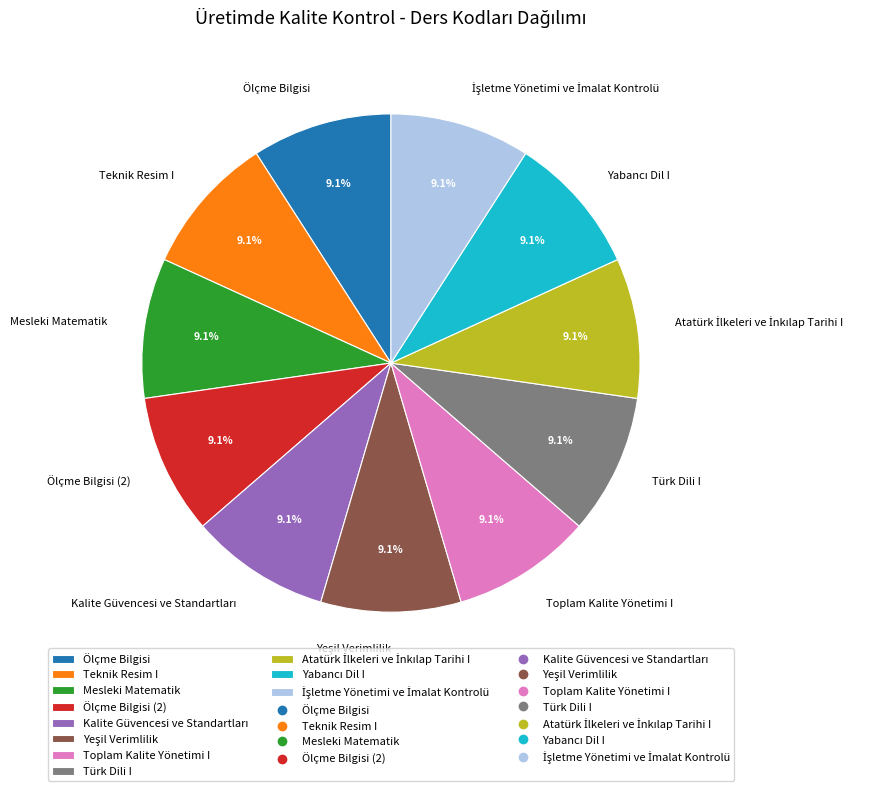

Is there any slice that represents more than half of the pie?

No